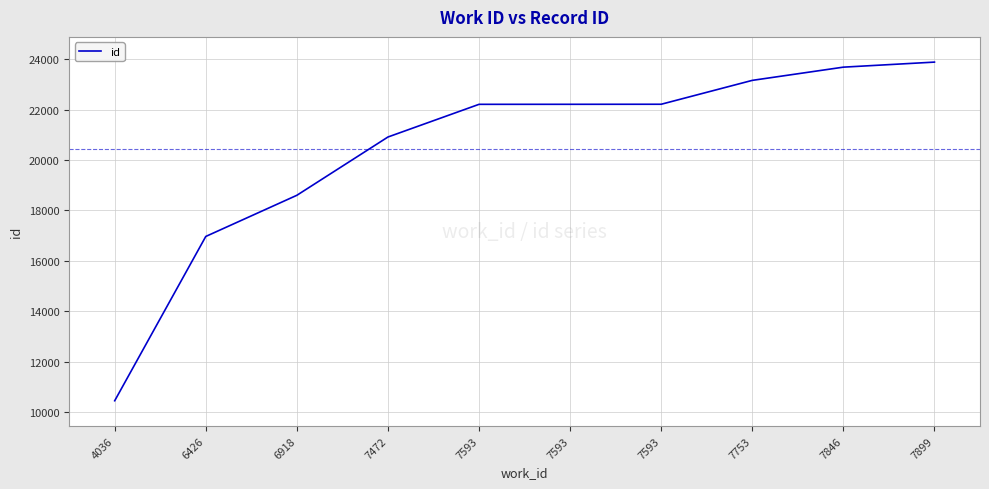

What is the minimum value shown in the chart?

10453